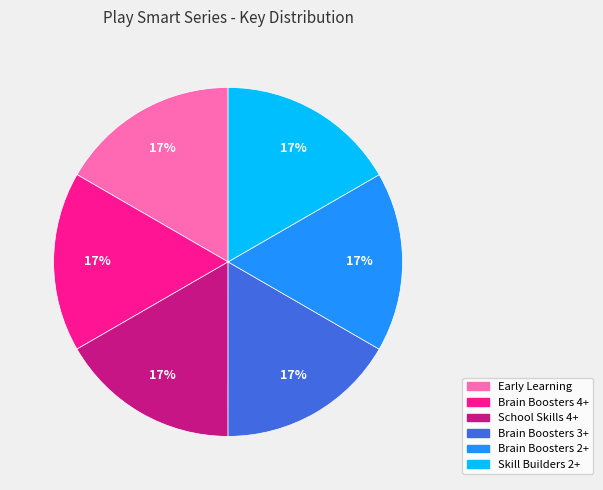

Count the number of slices in the pie.

6